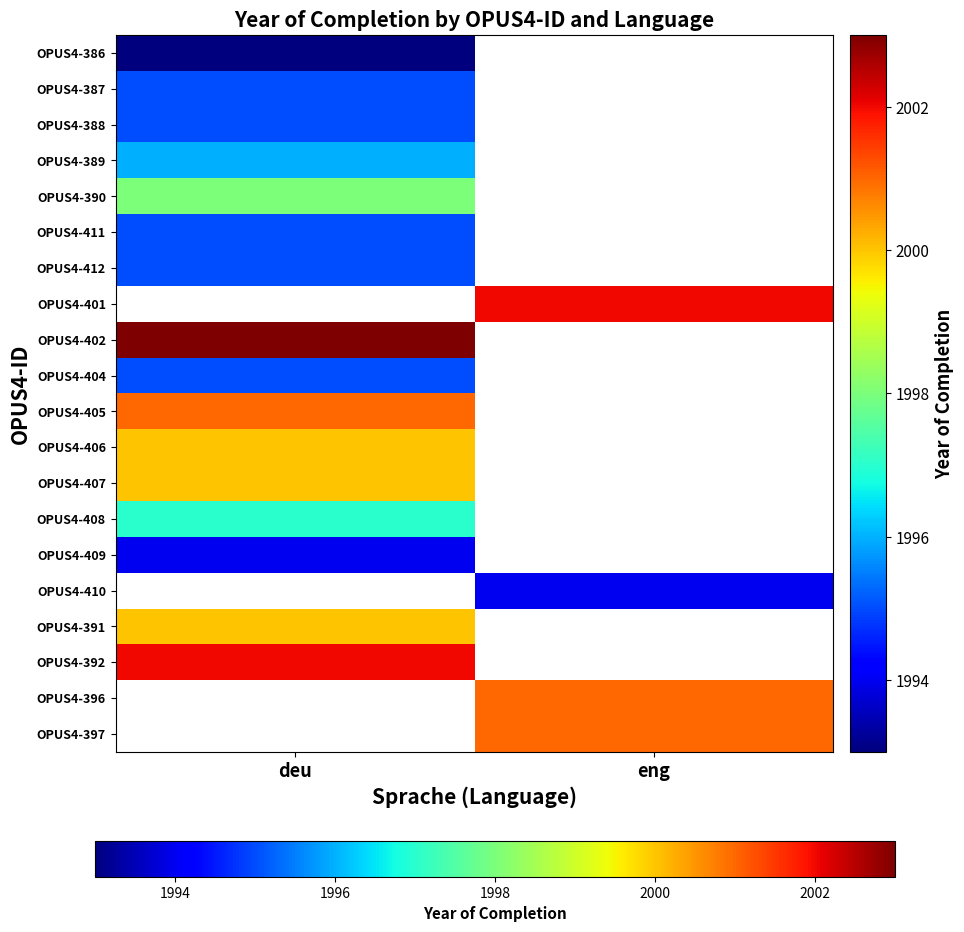

True or false: OPUS4-408 has a value of 2689.4 at deu.

False